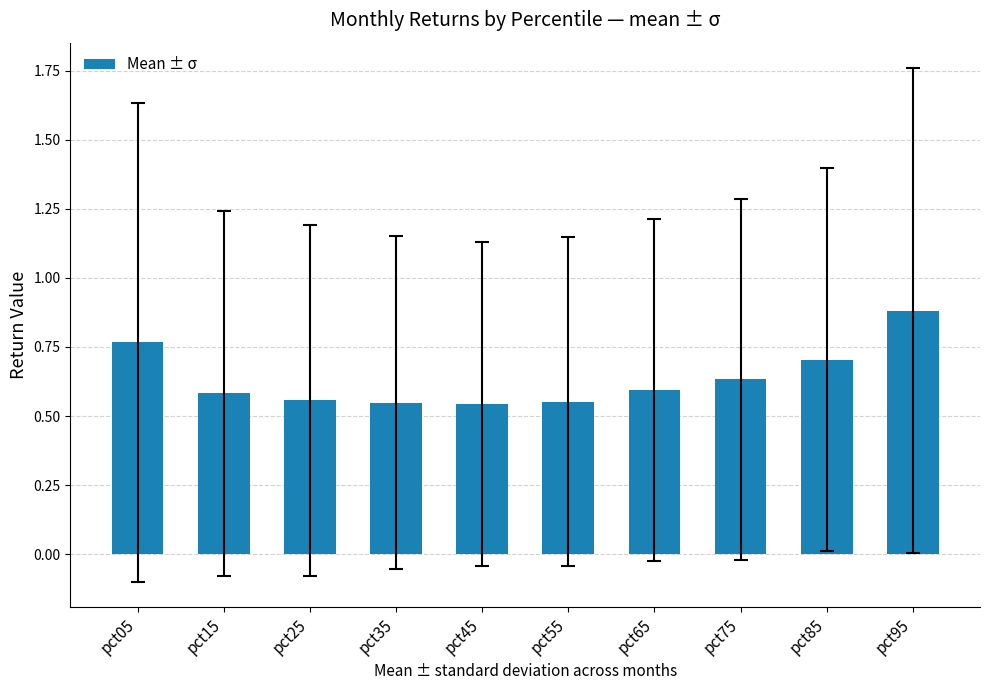

How many values are between 0 and 1?

10